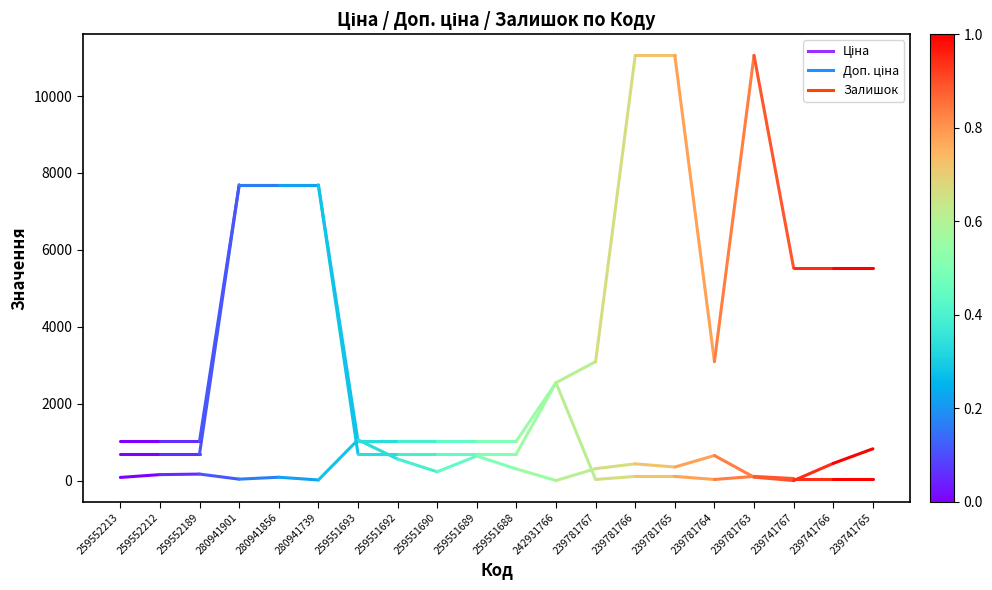

What is the minimum value shown in the chart?

84.0